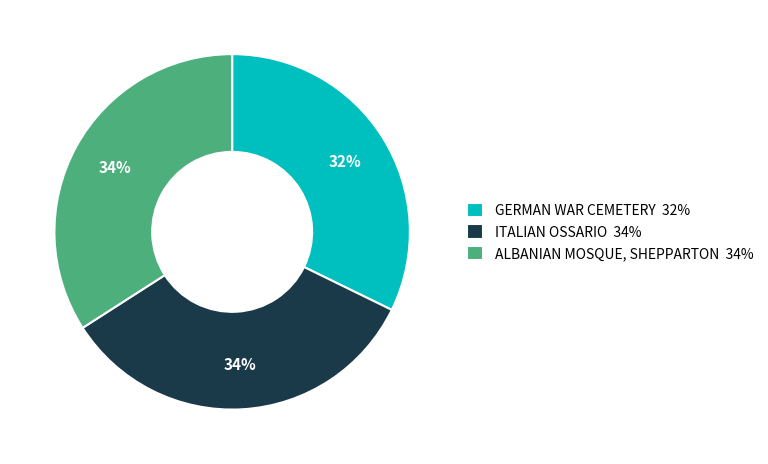

How many slices are in this pie chart?

3